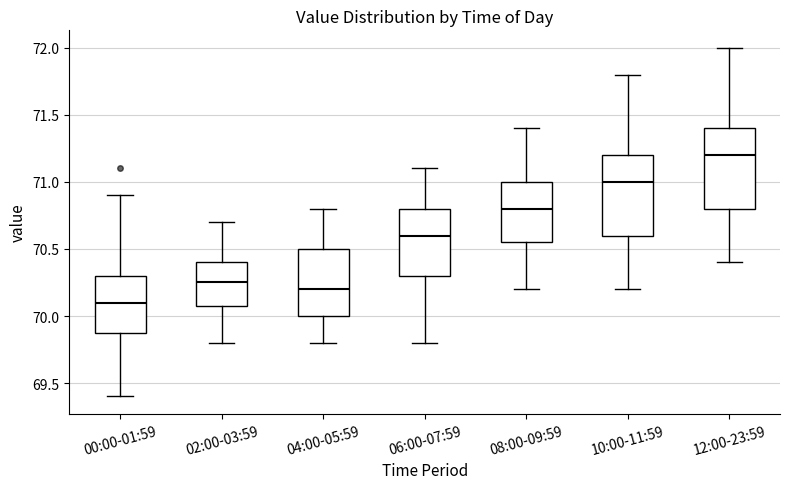

Reading left to right, read every box against the y-axis: the position of its median line, the range the box covers, and the ends of its whiskers. The values are not printed on the chart, so give them approximately, as read against the axis.

00:00-01:59: median 70.10, box 69.90 to 70.30, whiskers 69.40 to 70.90
02:00-03:59: median 70.25, box 70.10 to 70.40, whiskers 69.80 to 70.70
04:00-05:59: median 70.20, box 70.00 to 70.50, whiskers 69.80 to 70.80
06:00-07:59: median 70.60, box 70.30 to 70.80, whiskers 69.80 to 71.10
08:00-09:59: median 70.80, box 70.55 to 71.00, whiskers 70.20 to 71.40
10:00-11:59: median 71.00, box 70.60 to 71.20, whiskers 70.20 to 71.80
12:00-23:59: median 71.20, box 70.80 to 71.40, whiskers 70.40 to 72.00